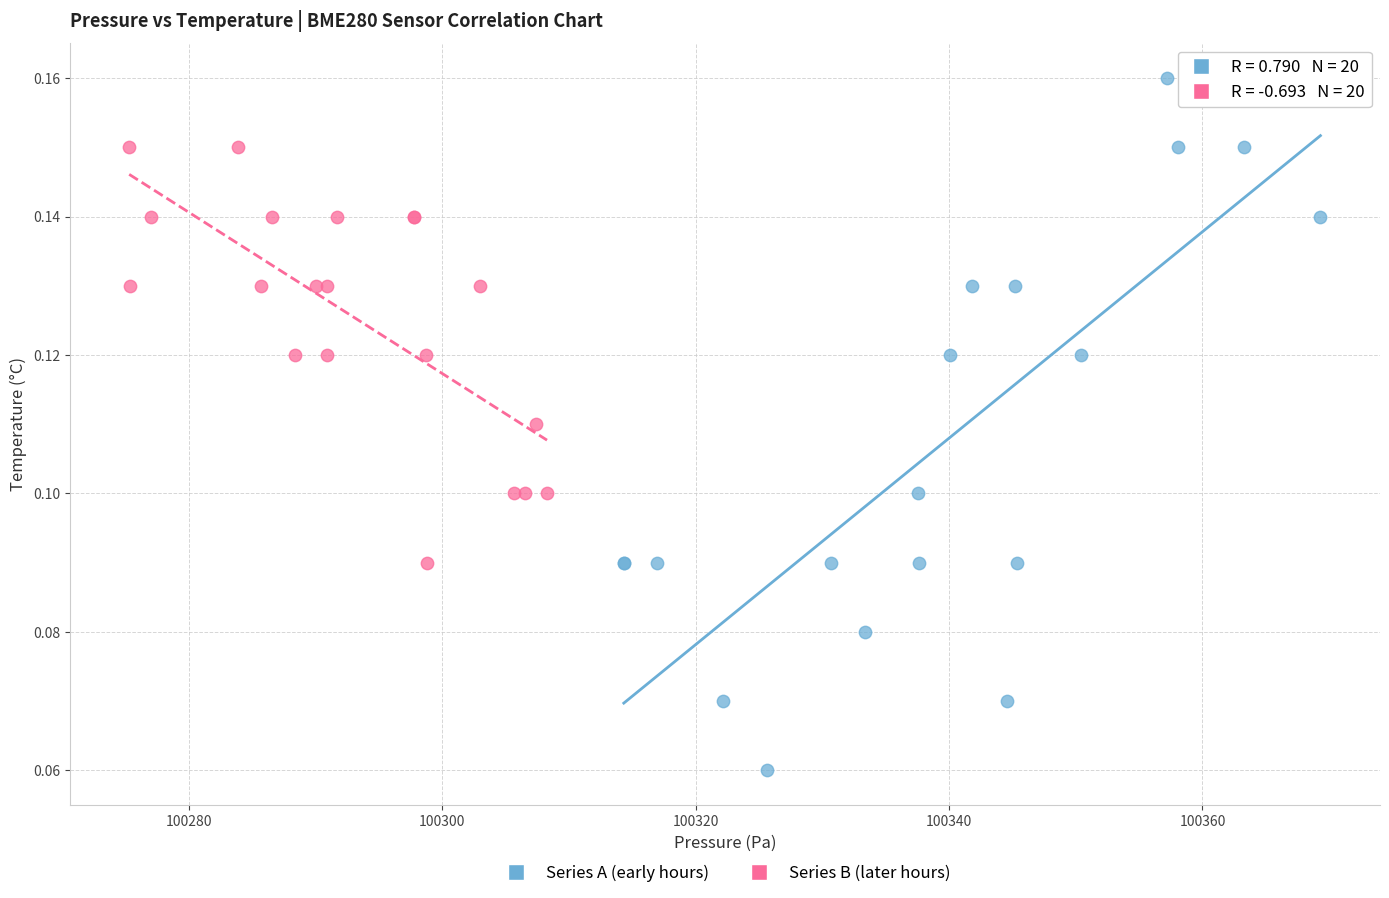

Which series reaches the maximum Y coordinate?

Series A (early hours)